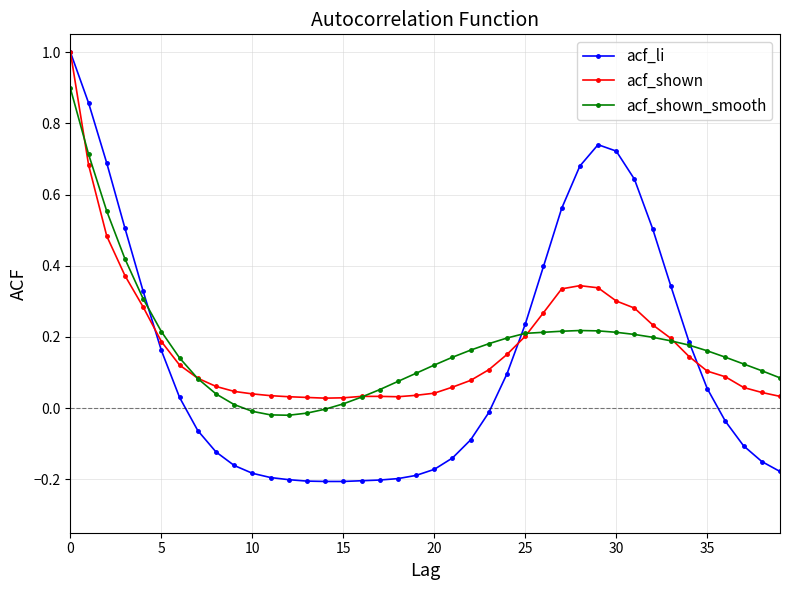

How many intersections are there between acf_shown and acf_shown_smooth?

5